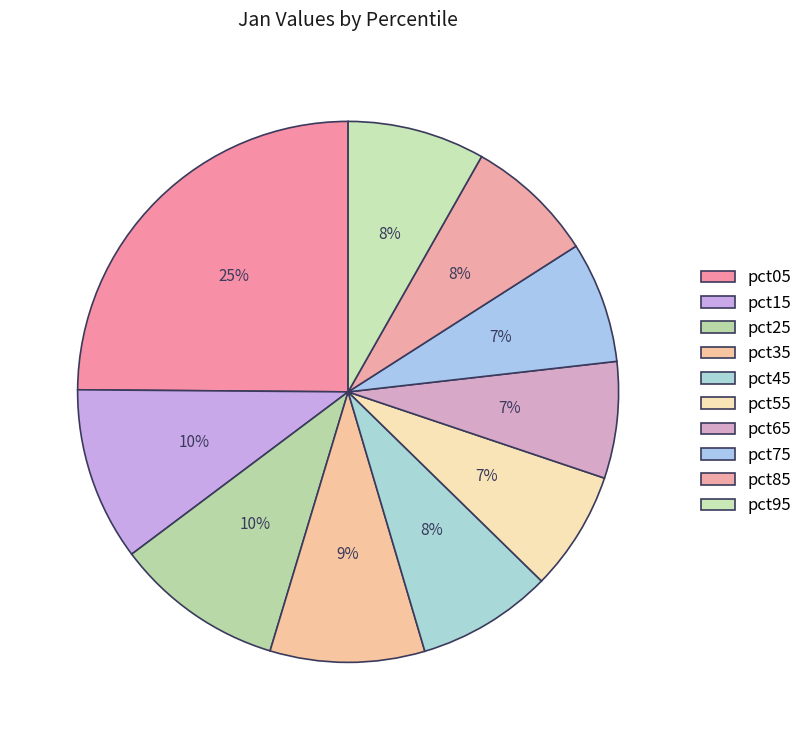

Is the sum of pct55 and pct35 greater than half?

No